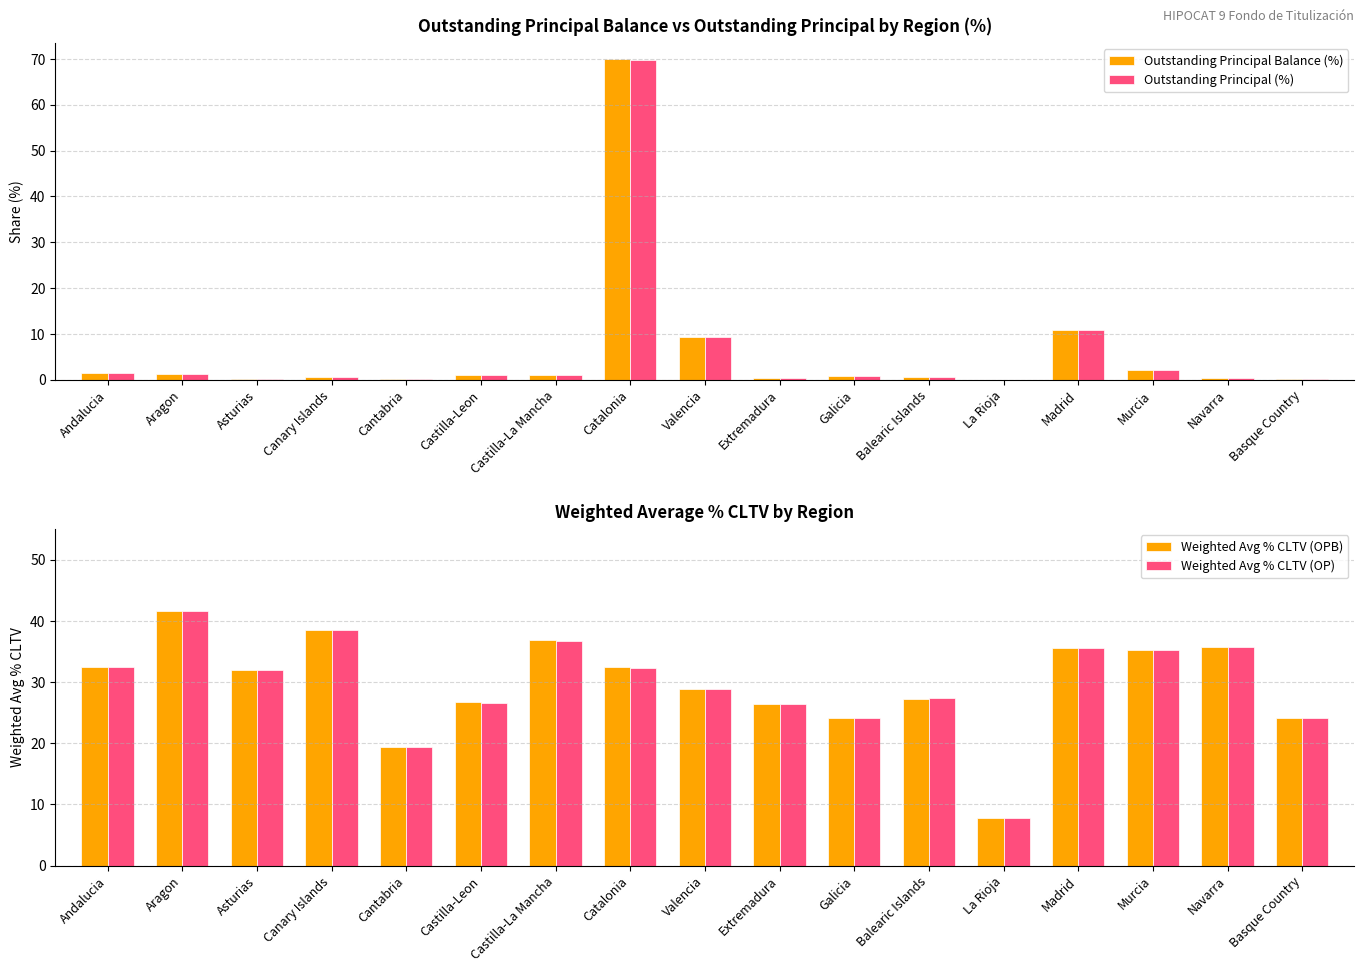

How many data points does each series have?

17